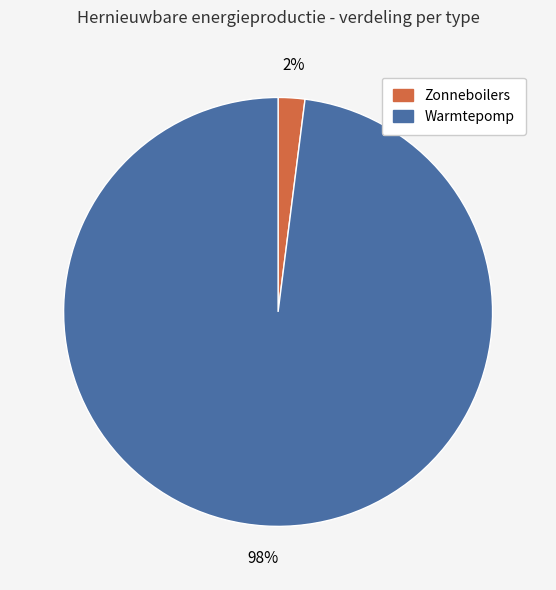

The Zonneboilers slice represents 9% of the pie. True or false?

False